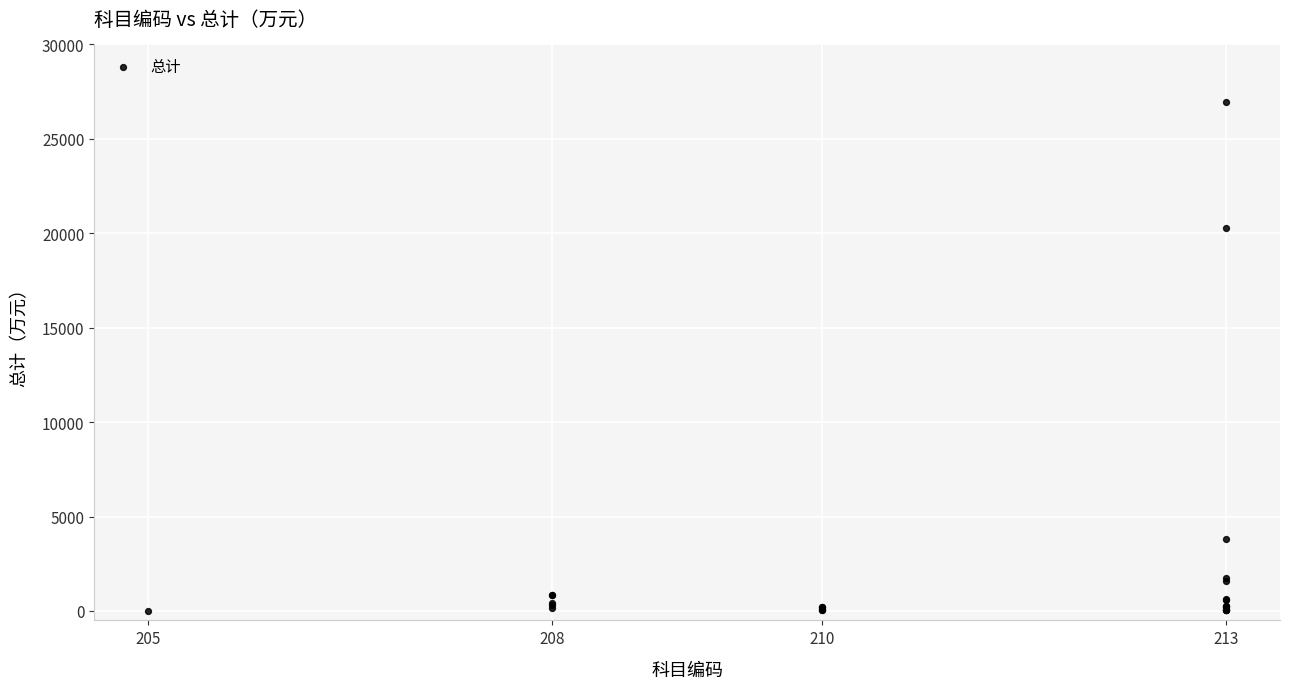

What Y value in the scatter plot is closest to 13472?

20271.5